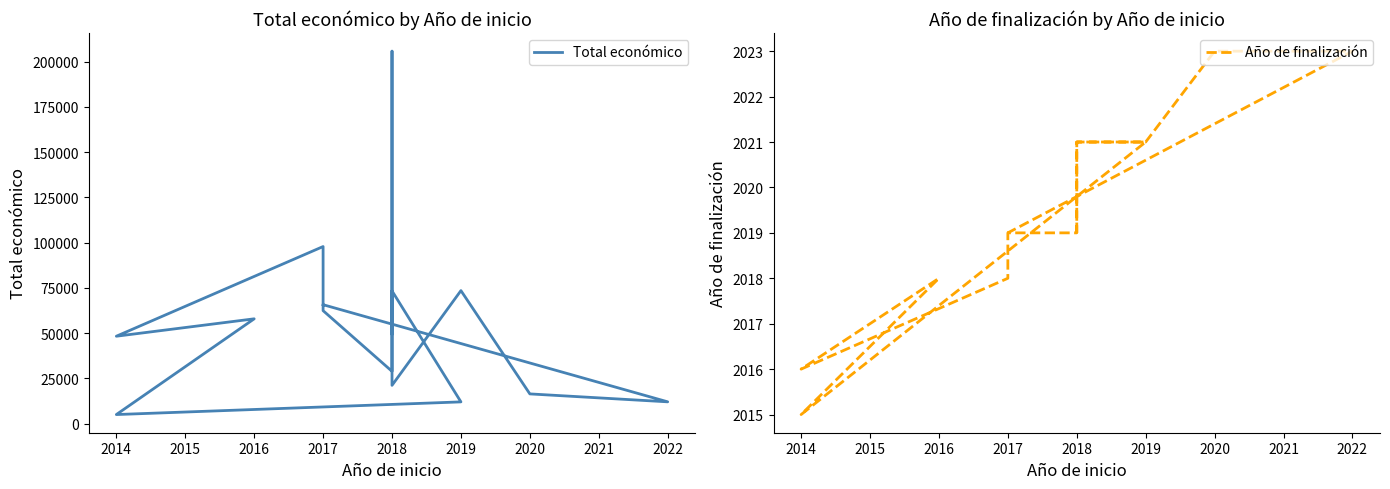

Reading left to right, extract all data points from this chart.

Total económico: 49632	73286	11968	4970	57853	48240	97778	62364	28849	80062	205715	21112	73438	16377	12000	65654
Año de finalización: 2019	2021	2021	2015	2018	2016	2018	2019	2019	2020	2020	2021	2021	2023	2023	2019